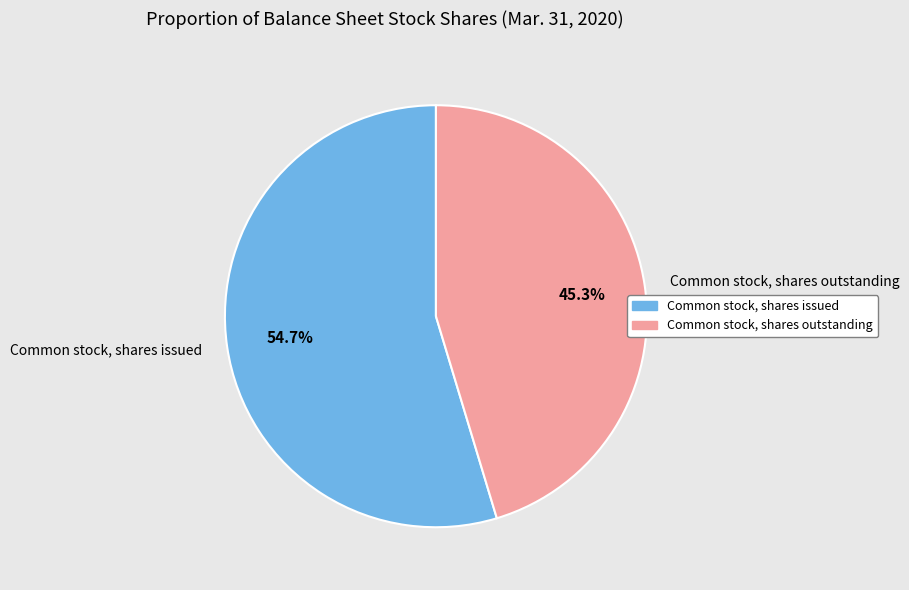

What percentage is the Common stock, shares outstanding slice, to the nearest percent?

45%